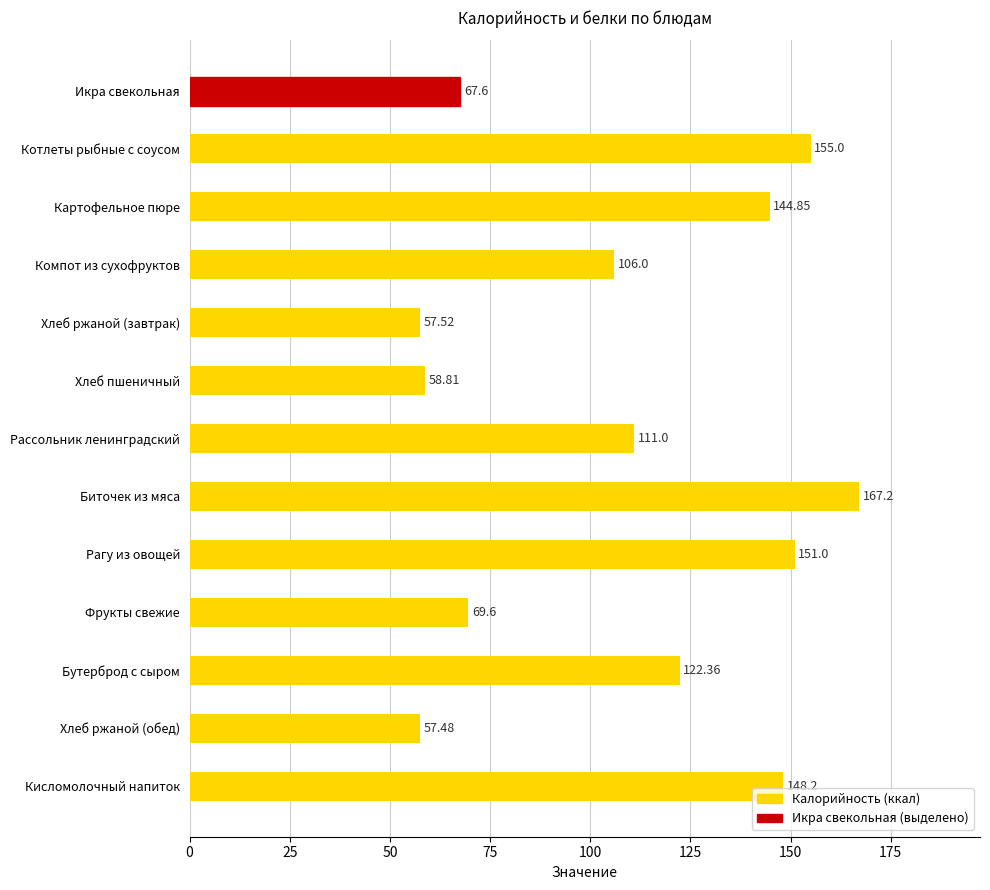

Which category has the highest value across all series?

Биточек из мяса